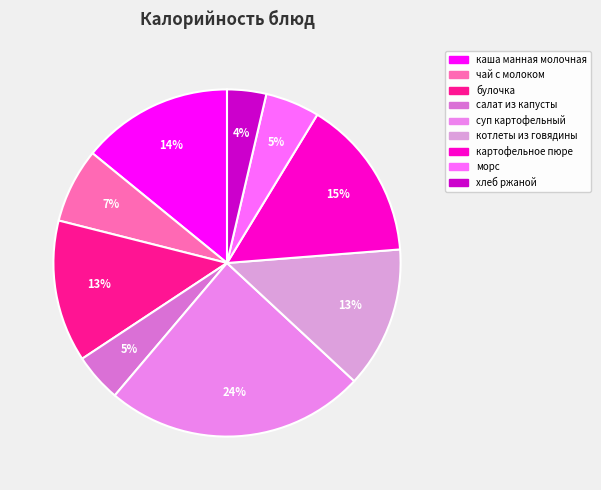

How many slices are in this pie chart?

9